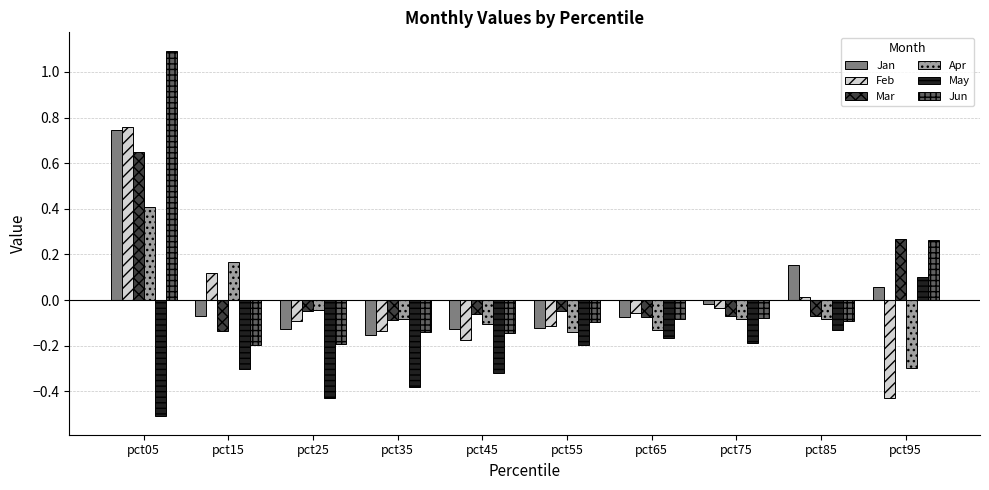

What is the difference between the maximum and minimum values in the Feb series?

1.2